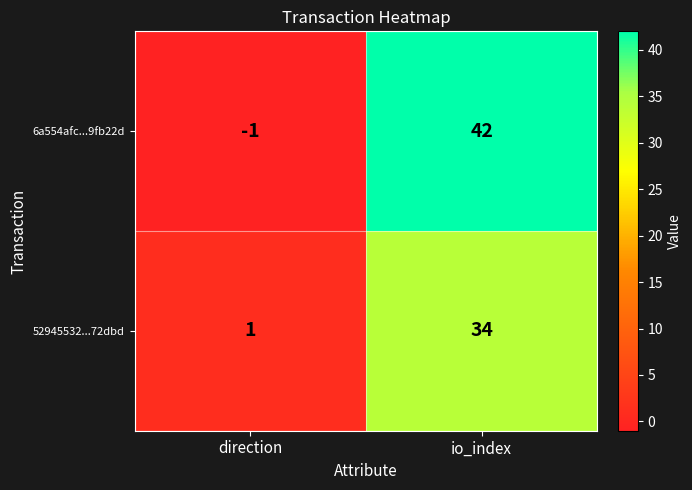

Reading right to left, what are all the values shown in this chart?

6a554afc...9fb22d: io_index=42	direction=-1
52945532...72dbd: io_index=34	direction=1